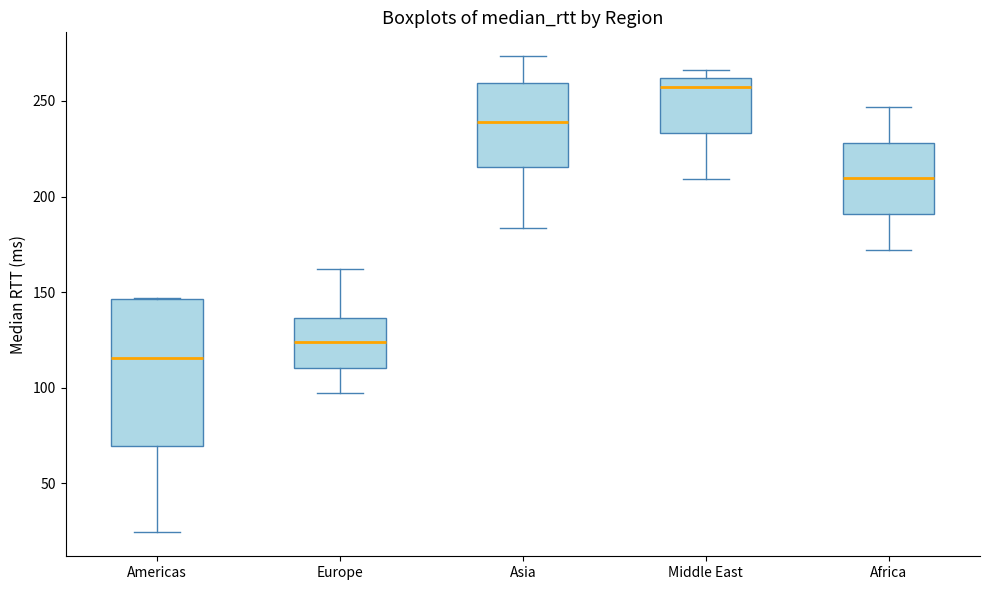

Where is the upper edge of the box for Asia on the y-axis? The values are not printed on the chart, so give them approximately, as read against the axis.

260